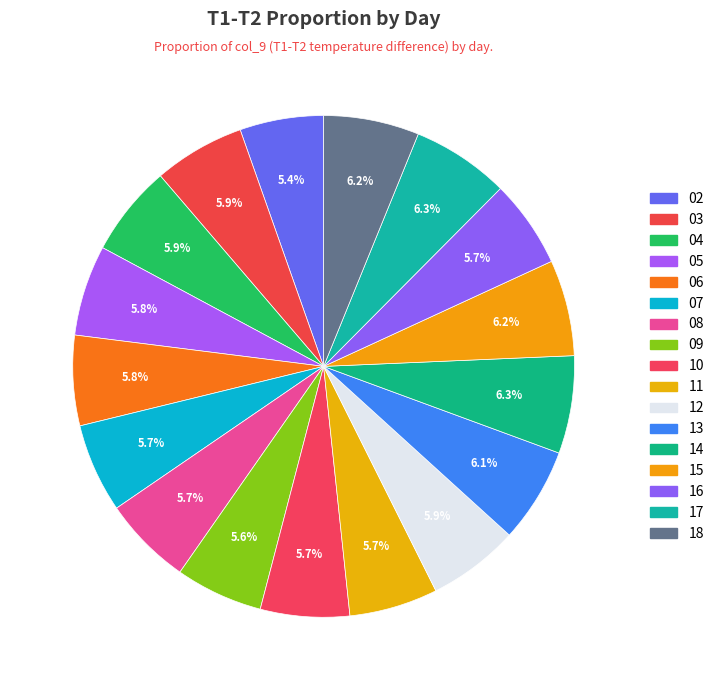

True or false: 10 accounts for 1% of the total.

False